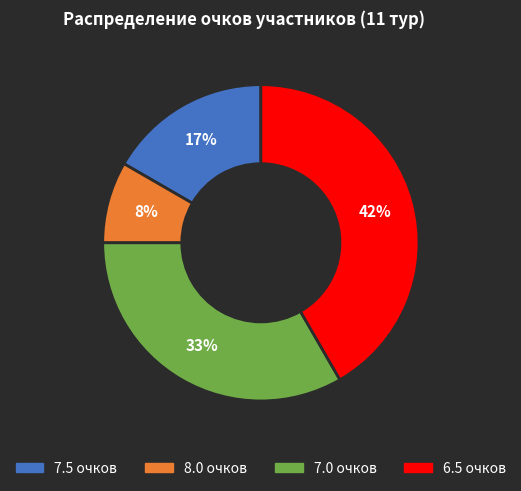

Is there a majority slice in this chart?

No